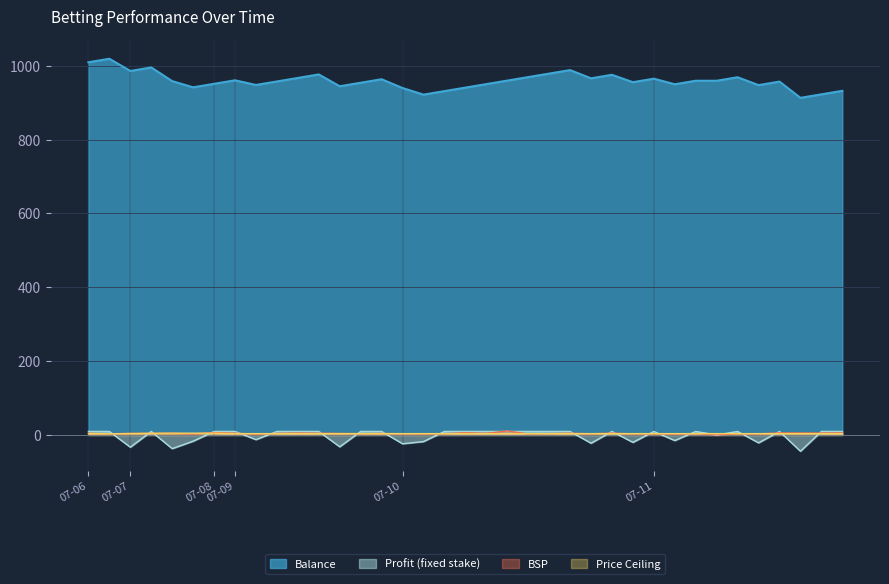

At which category is the sum across all series the highest?

2015-07-06